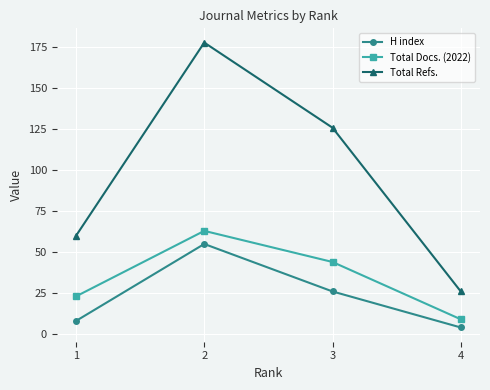

How many Total Refs. values are between 60 and 178?

3